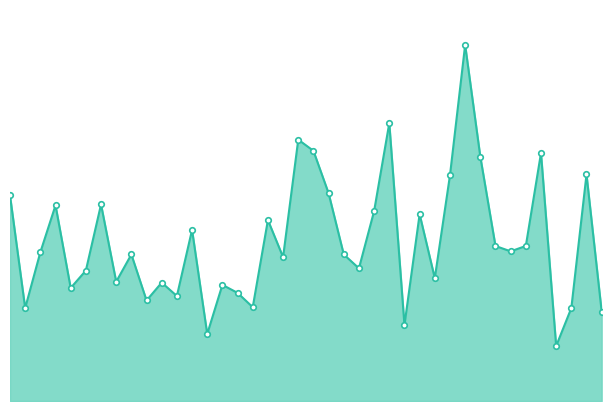

Reading left to right, list all the values displayed in this chart.

4.6	2.1	3.3	4.4	2.5	2.9	4.4	2.7	3.3	2.2	2.6	2.4	3.8	1.5	2.6	2.4	2.1	4.0	3.2	5.8	5.6	4.7	3.3	3.0	4.2	6.2	1.7	4.2	2.8	5.0	8.0	5.5	3.5	3.4	3.5	5.5	1.2	2.1	5.1	2.0